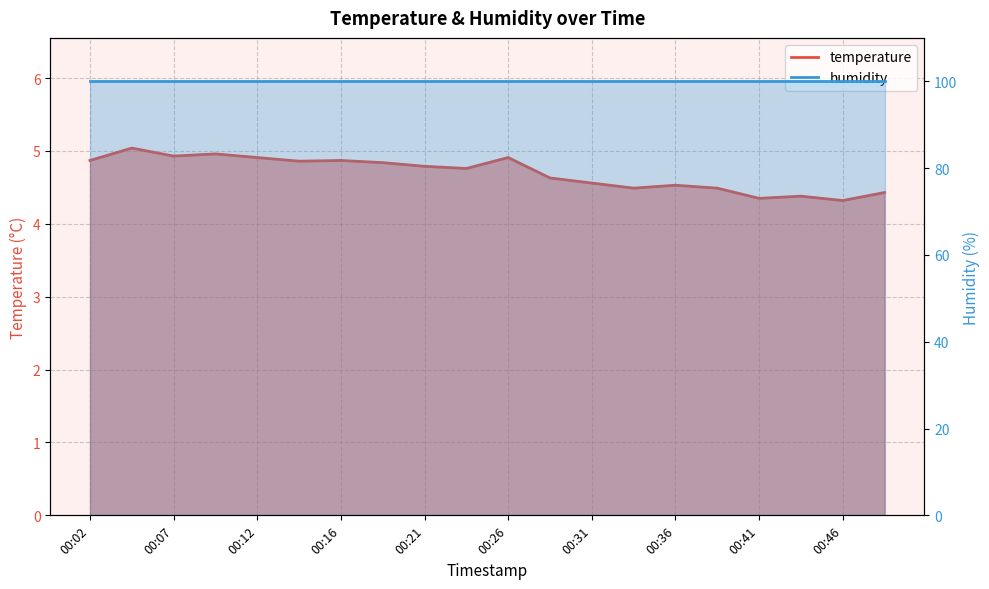

What is the value of the 6th point from the left?

4.9